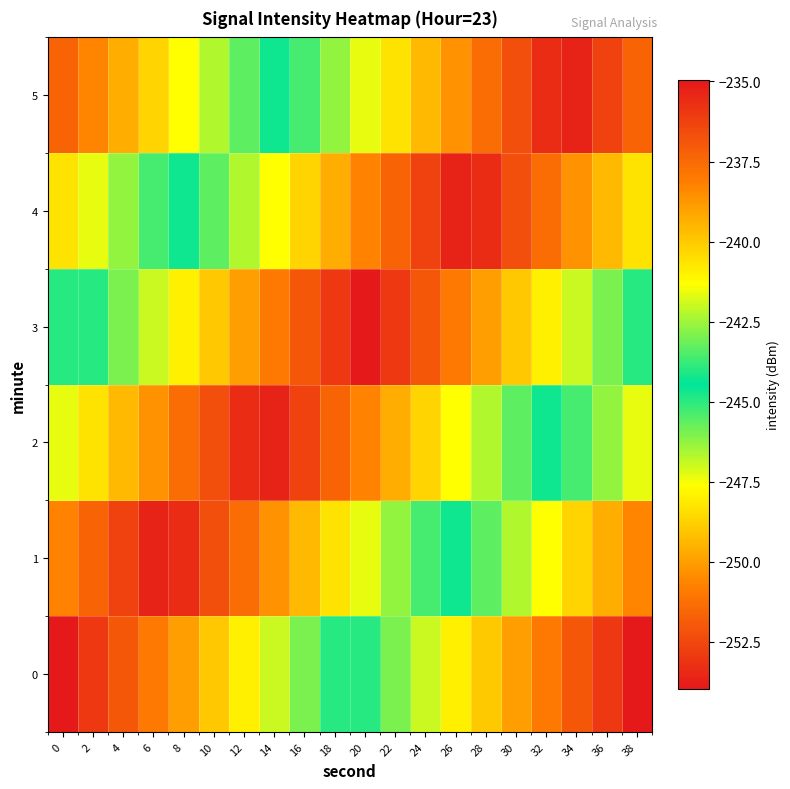

Which has a higher value, 36 or 8?

8